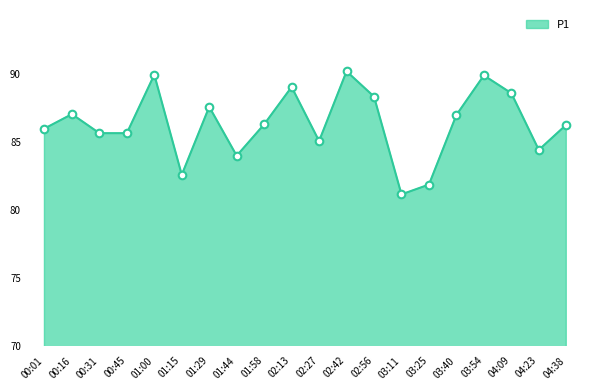

What is the change in value from 02:42 to 03:54?

-0.3